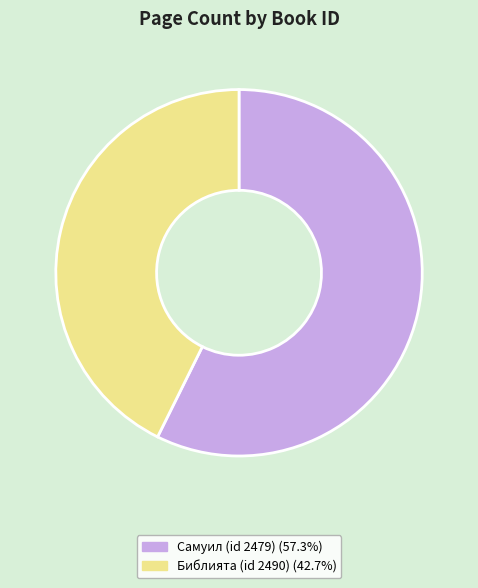

Is there a majority slice in this chart?

Yes